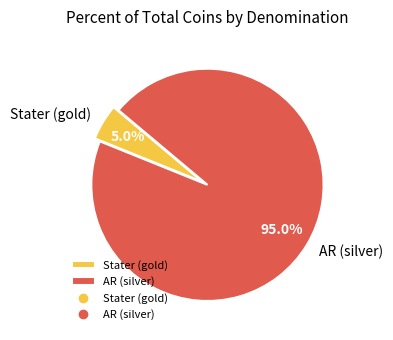

Is there a majority slice in this chart?

Yes